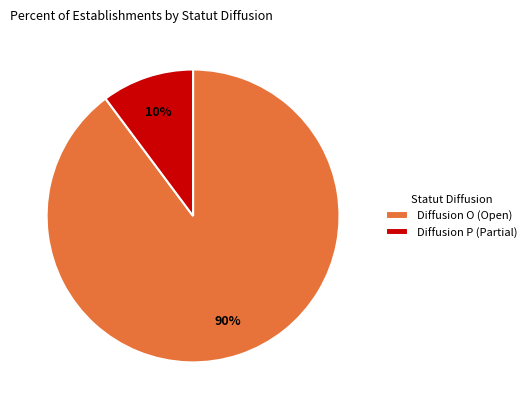

Combined, do Diffusion O (Open) and Diffusion P (Partial) account for over 50%?

Yes